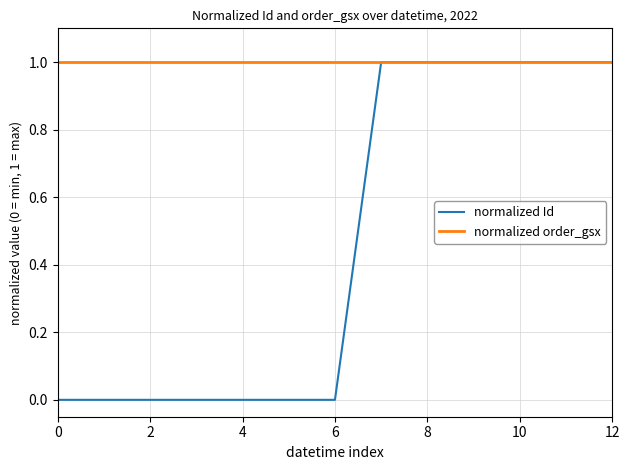

Which series has the widest spread of values?

normalized Id